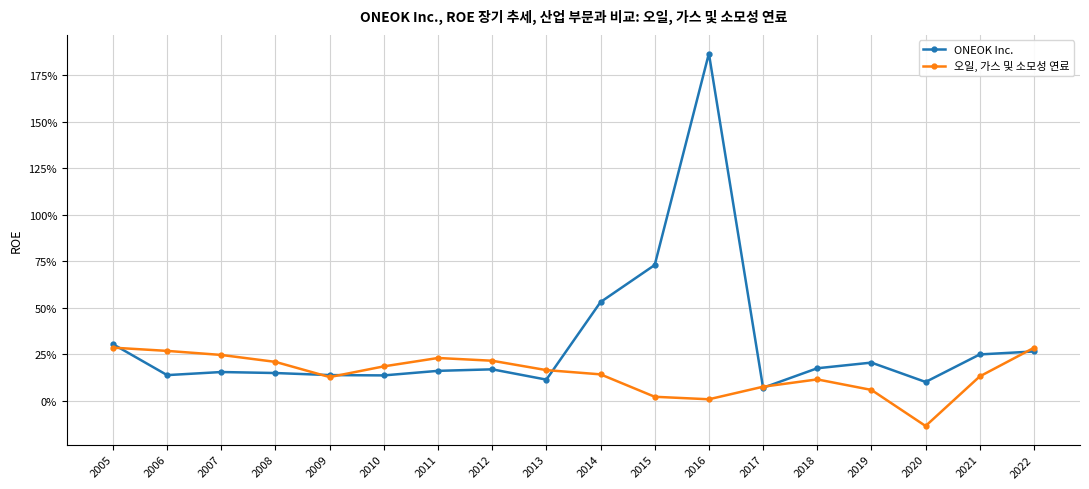

What is the average value of the ONEOK Inc. series?

0.3